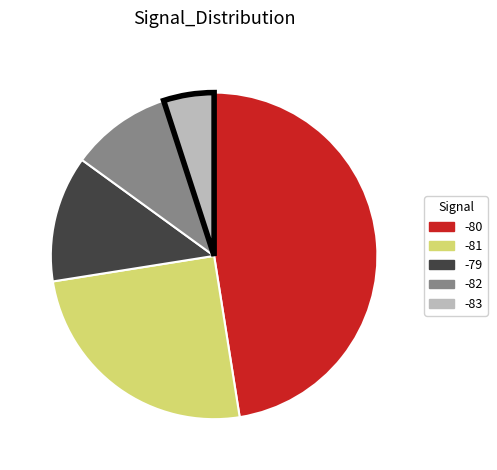

The -80 slice represents 59% of the pie. True or false?

False